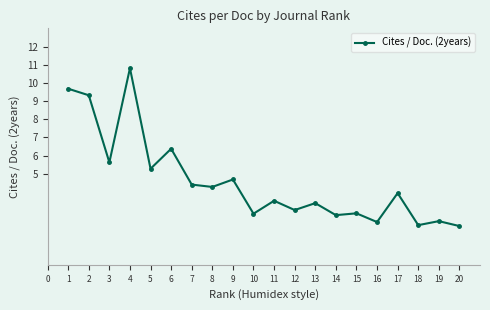

The chart shows a value of 4.1 at 12. True or false?

False